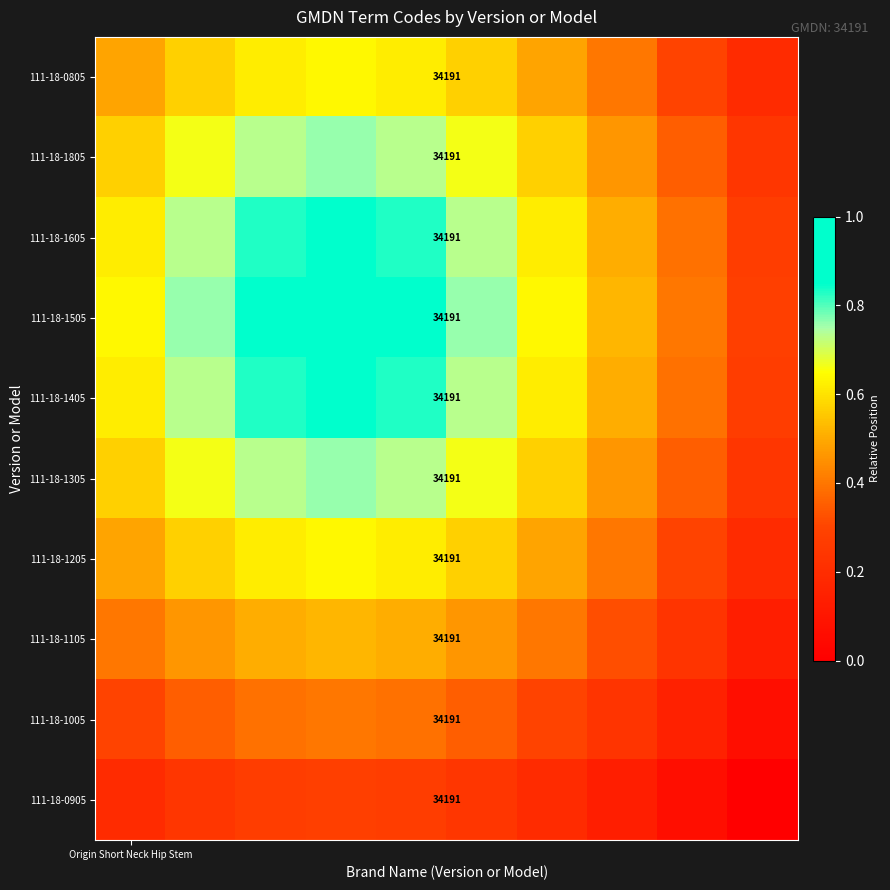

Count the number of data series in this chart.

10